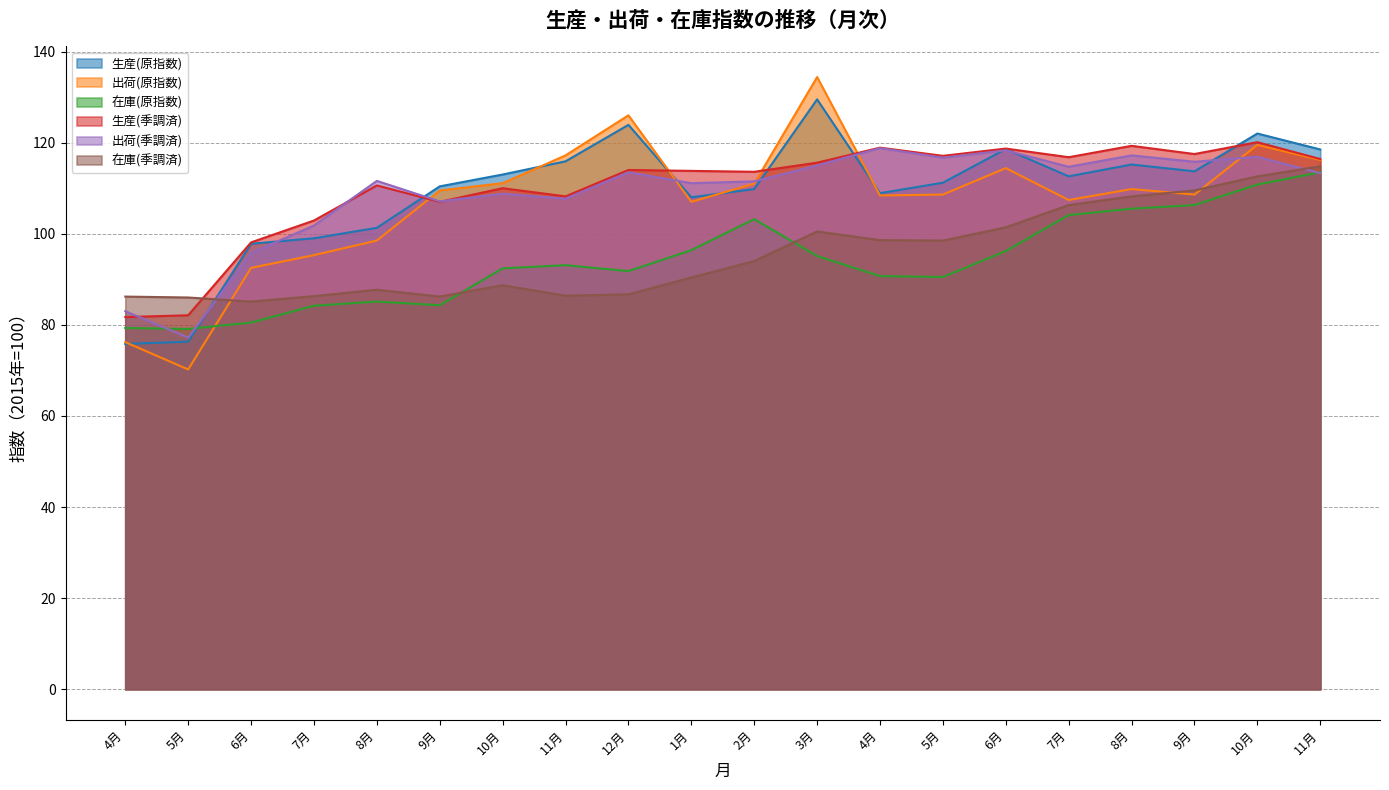

In 生産(季調済), how many points are higher than both neighbors (excluding endpoints)?

7